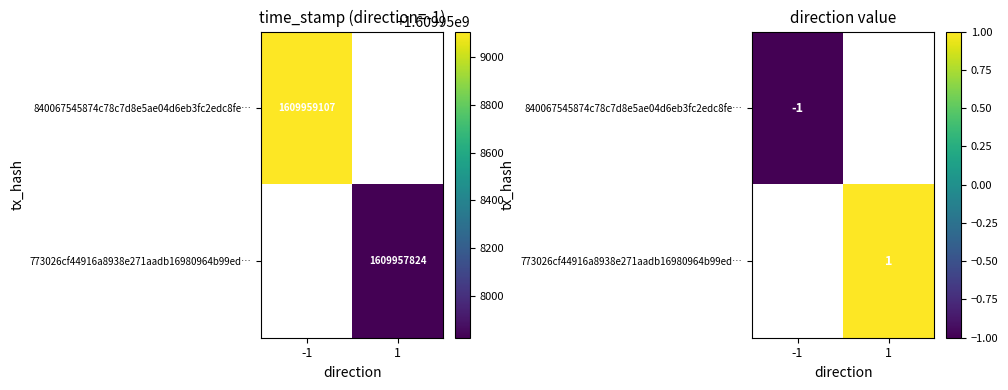

Which category has the highest value in the 840067545874c78c7d8e5ae04d6eb3fc2edc8fe… series?

-1